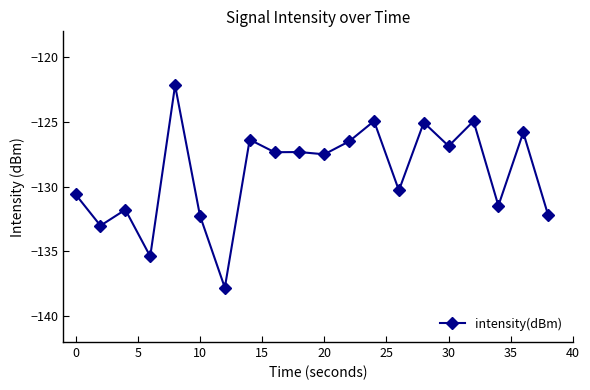

What is the value of the 13th point from the left?

-124.9